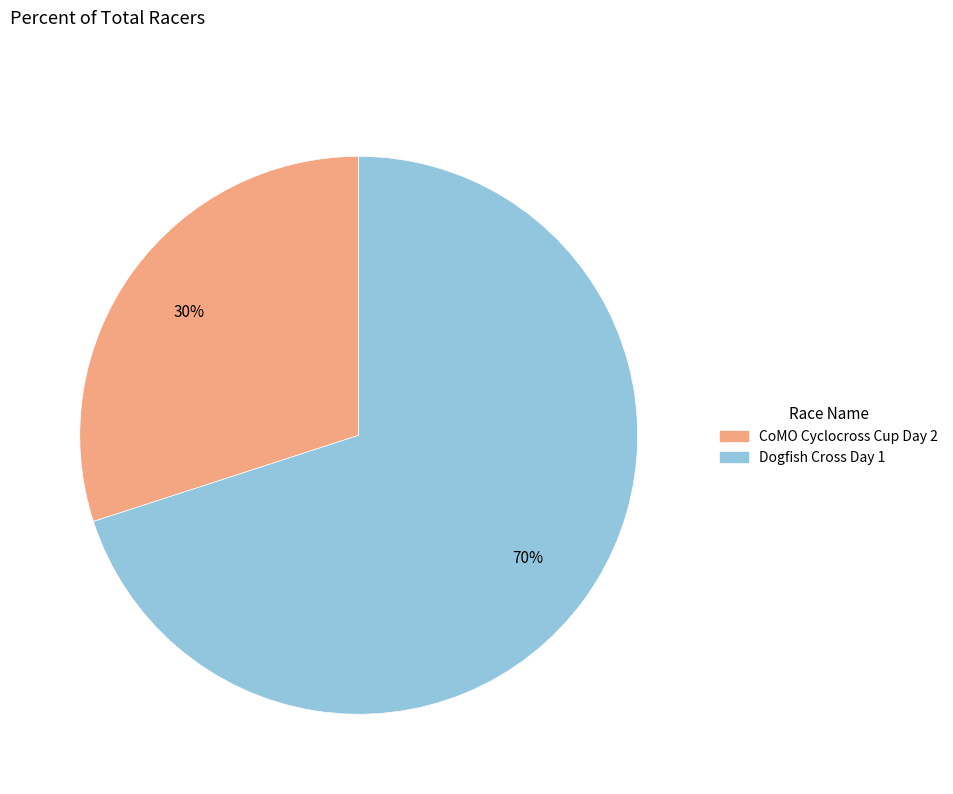

Is there a majority slice in this chart?

Yes